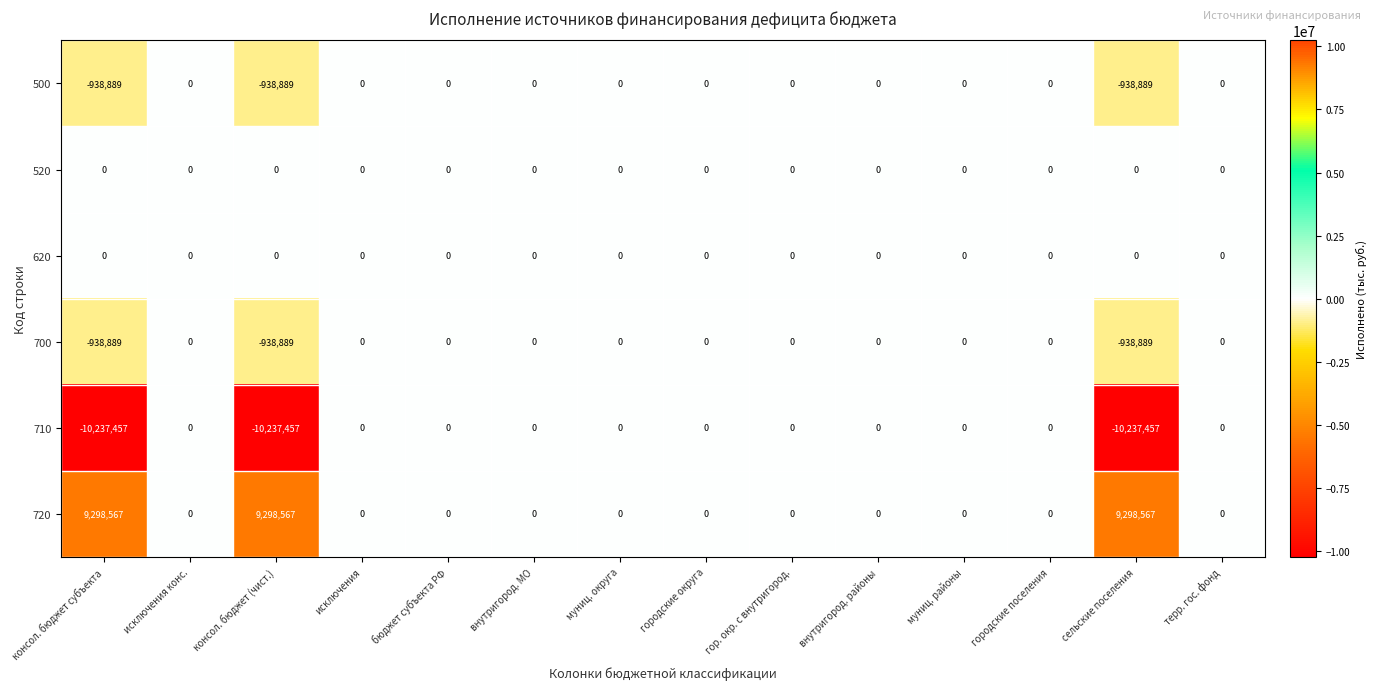

What is the smallest value displayed?

-10237457